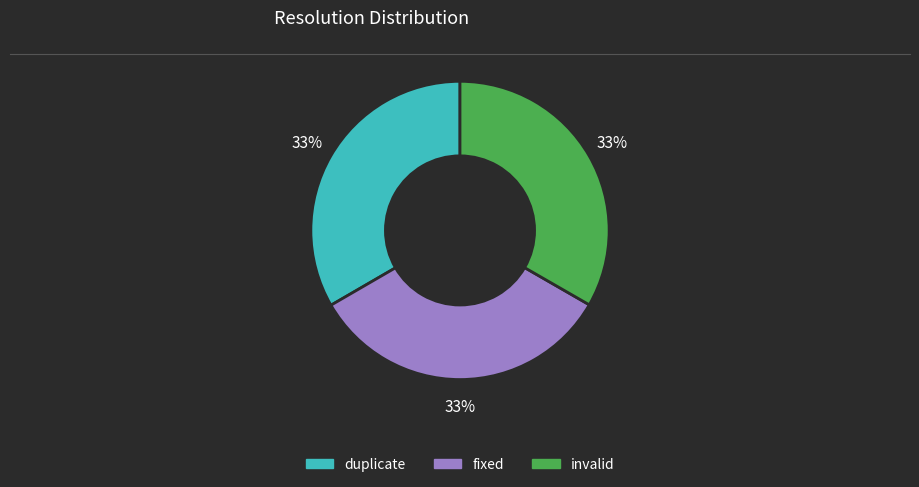

How many segments does this pie chart have?

3